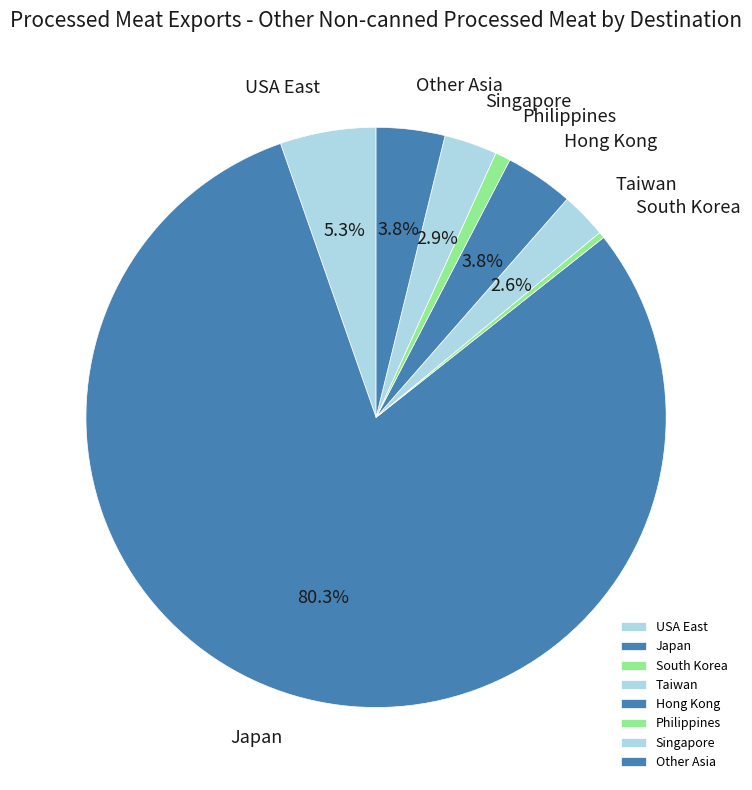

What is the majority slice?

Japan